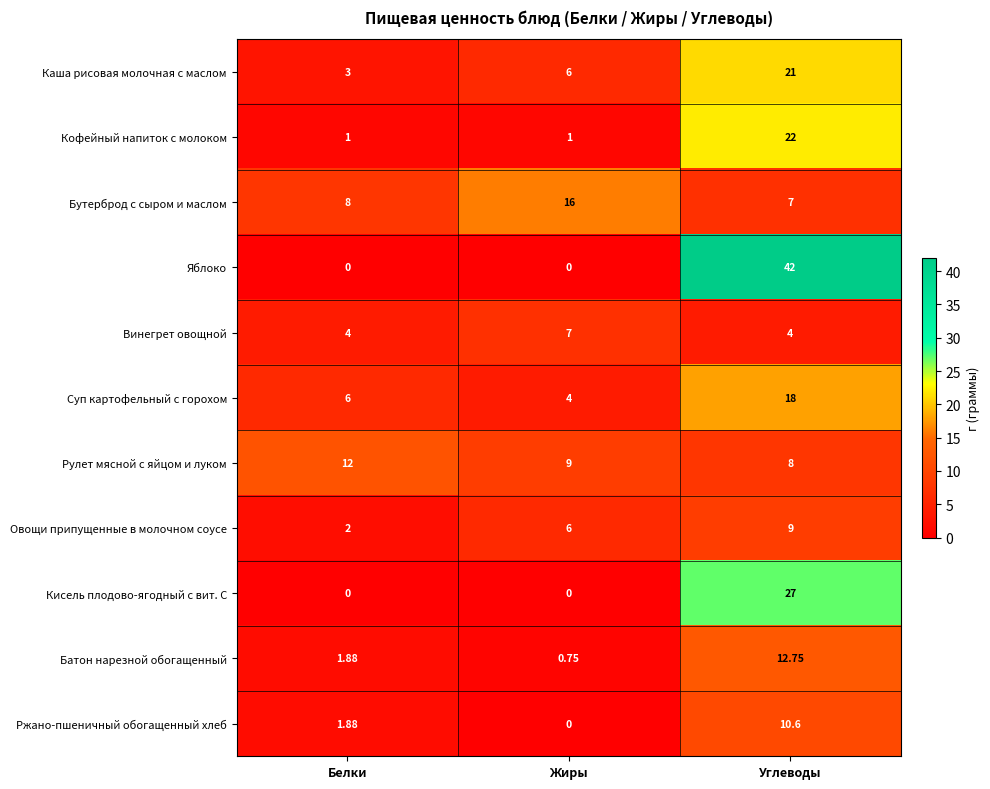

Where is Батон нарезной обогащенный nearest to the value 6?

Белки